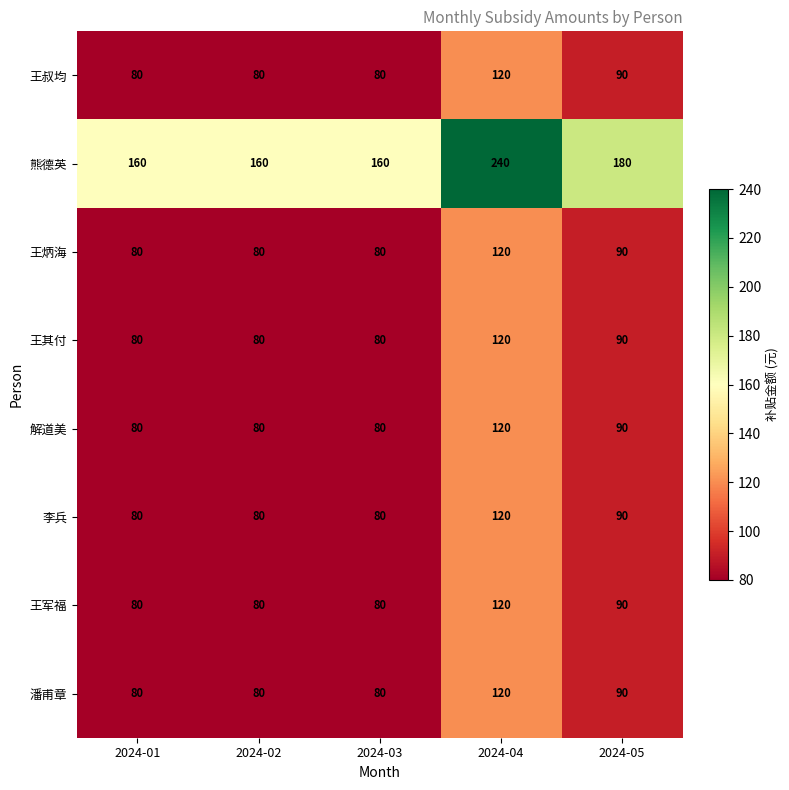

Which series has the widest spread of values?

熊德英